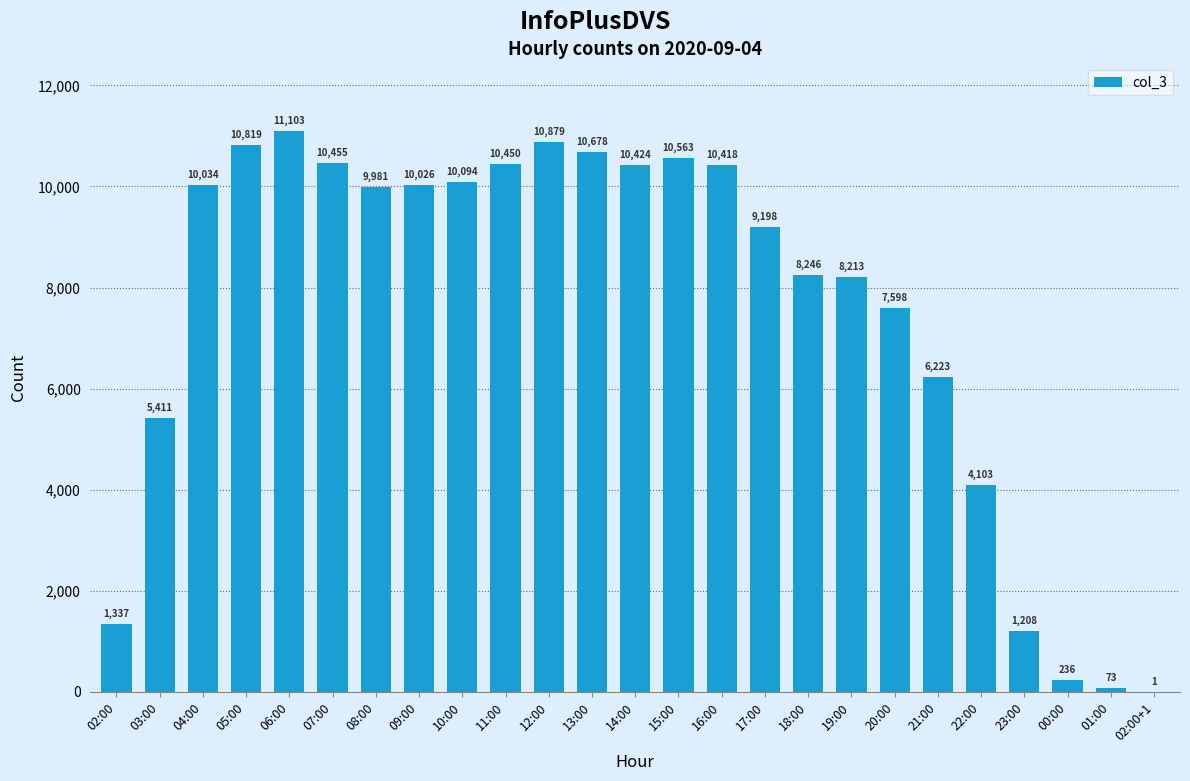

The chart shows a value of 8213 at 19:00. True or false?

True